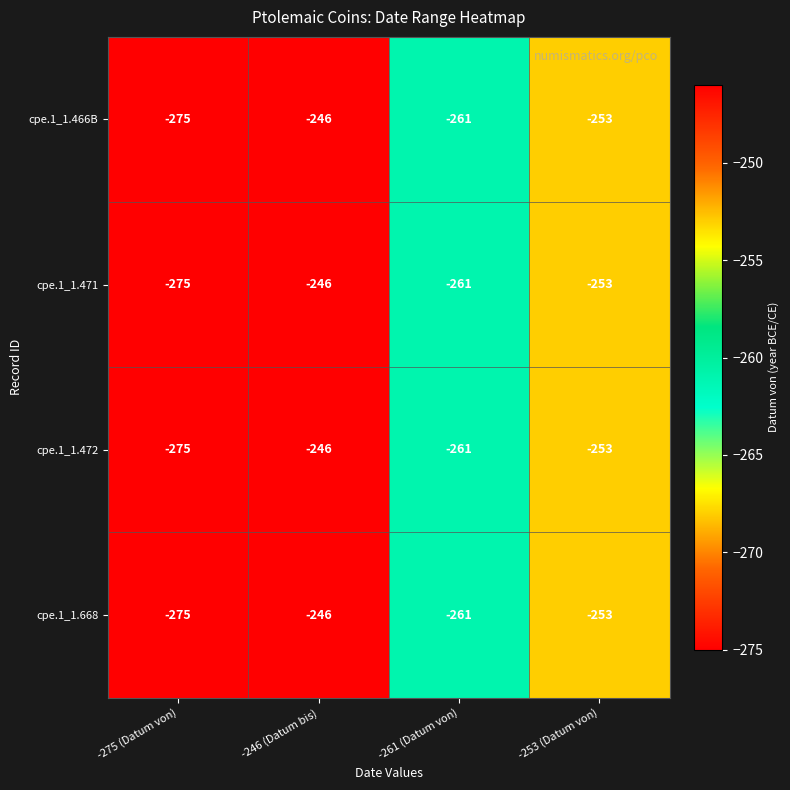

What is the total value across all series at -275 (Datum von)?

-1100